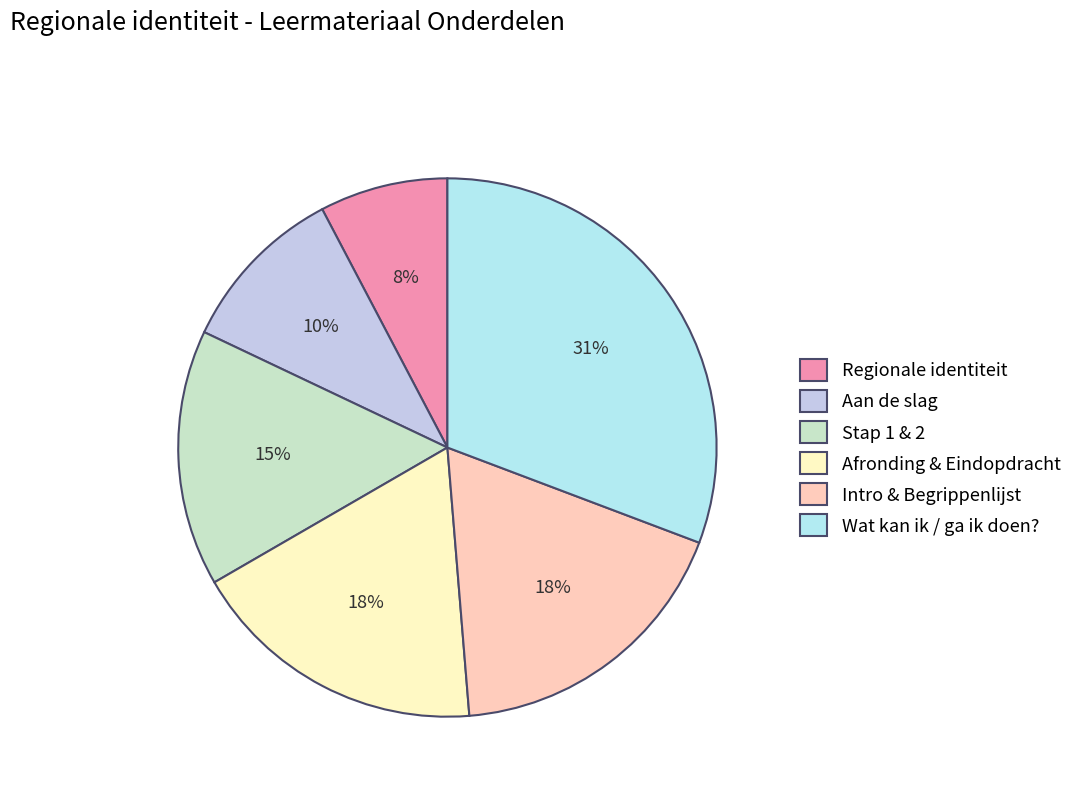

Between Regionale identiteit and Aan de slag, which is larger?

Aan de slag